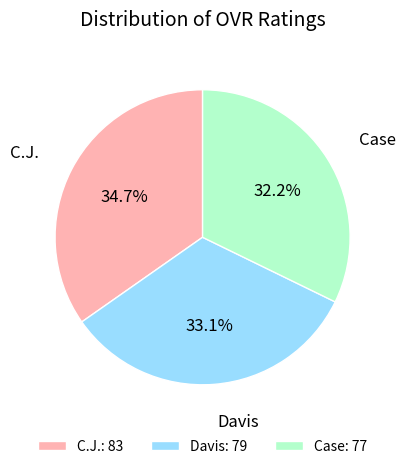

Does Davis account for over 50% of the chart?

No